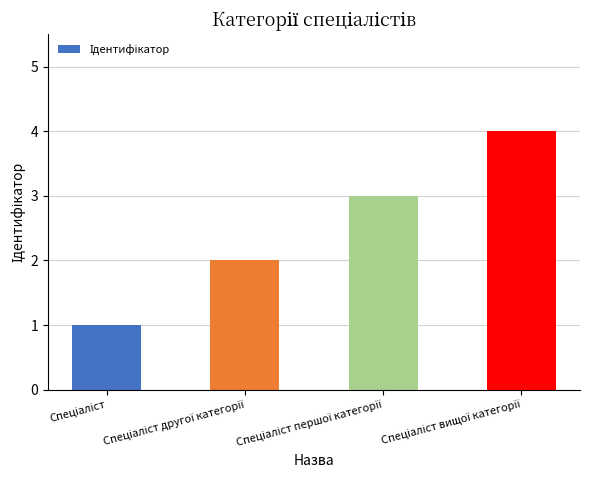

What is the difference between the maximum and minimum values?

3